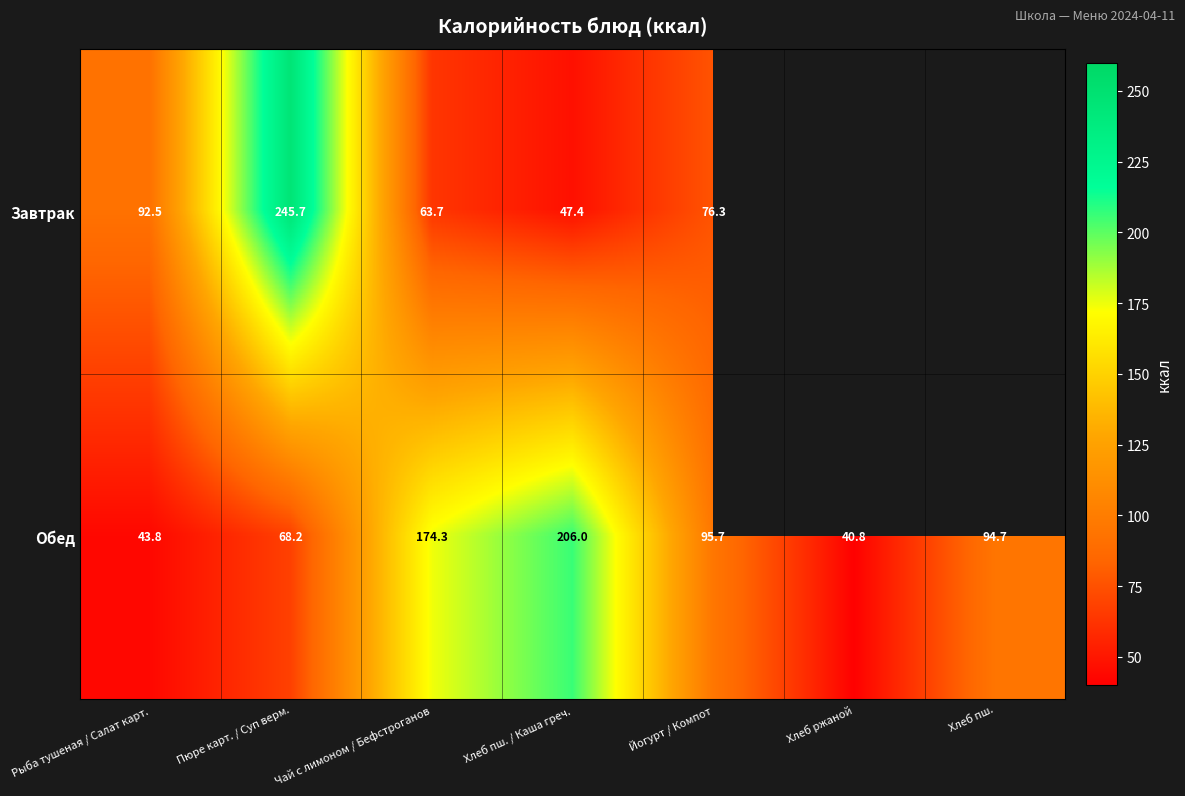

What is the difference between the maximum and minimum values in the Обед series?

165.2